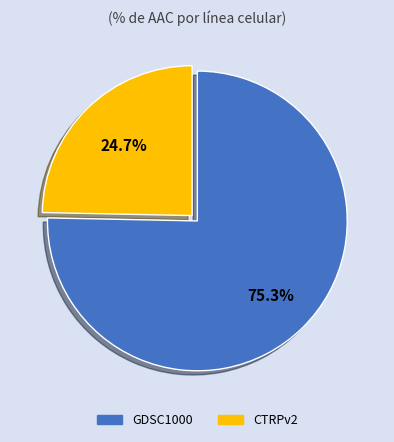

Which category has the smallest portion of the pie?

CTRPv2